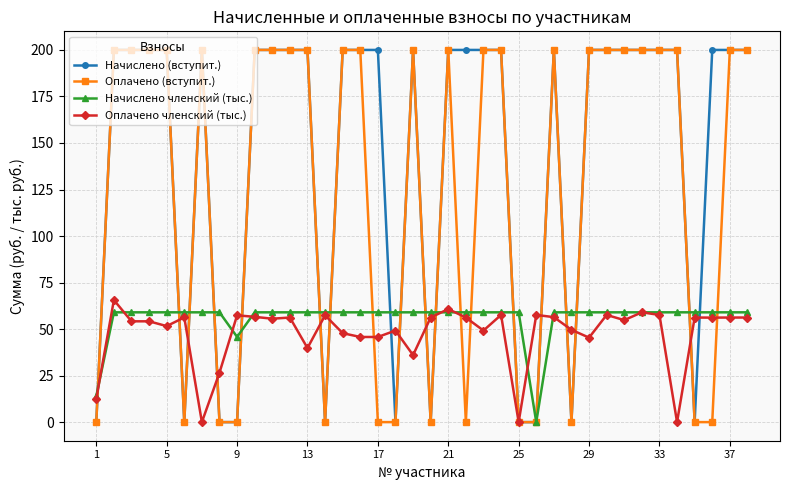

What is the highest value of the Оплачено (вступит.) series?

200.0